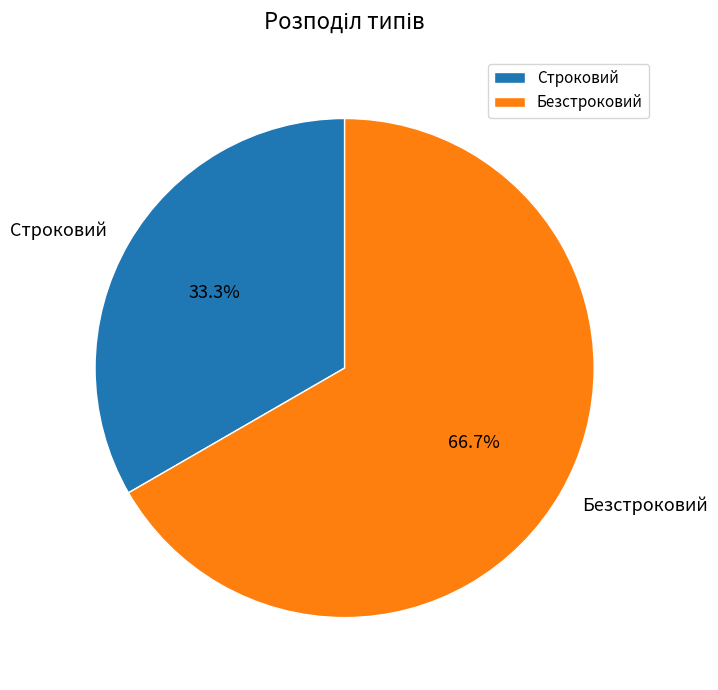

Which category has the biggest portion of the pie?

Безстроковий